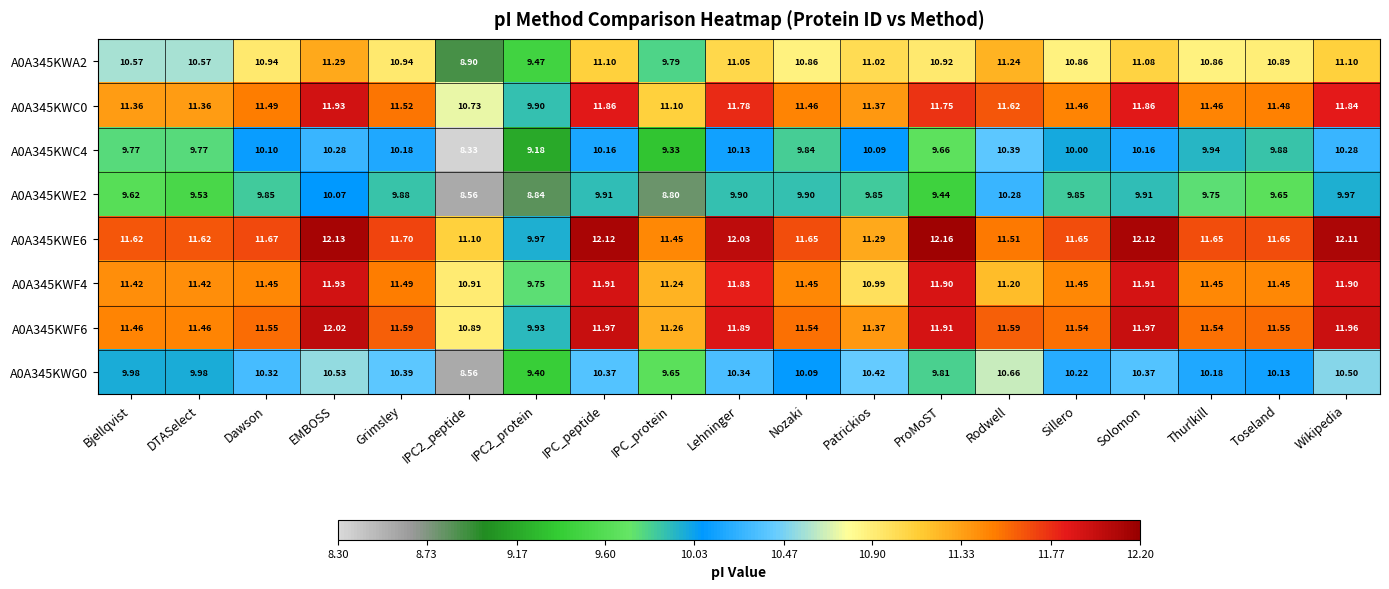

At which category is the sum across all series the highest?

EMBOSS